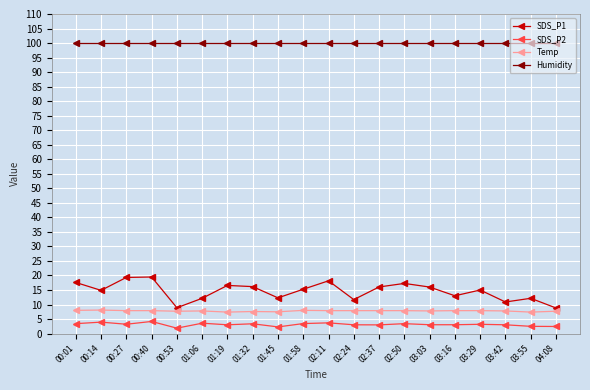

At which category does SDS_P1 reach its first local valley?

00:14